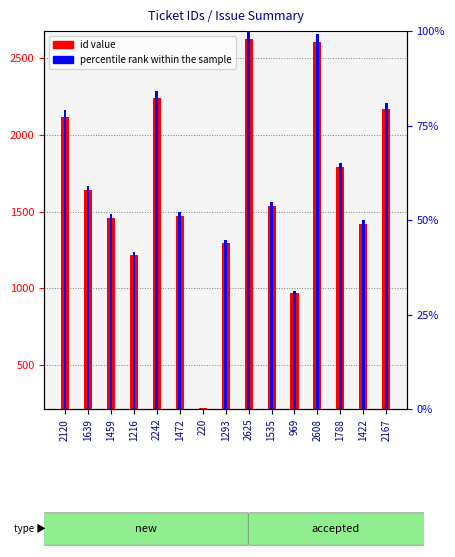

Which series has the widest spread of values?

id value